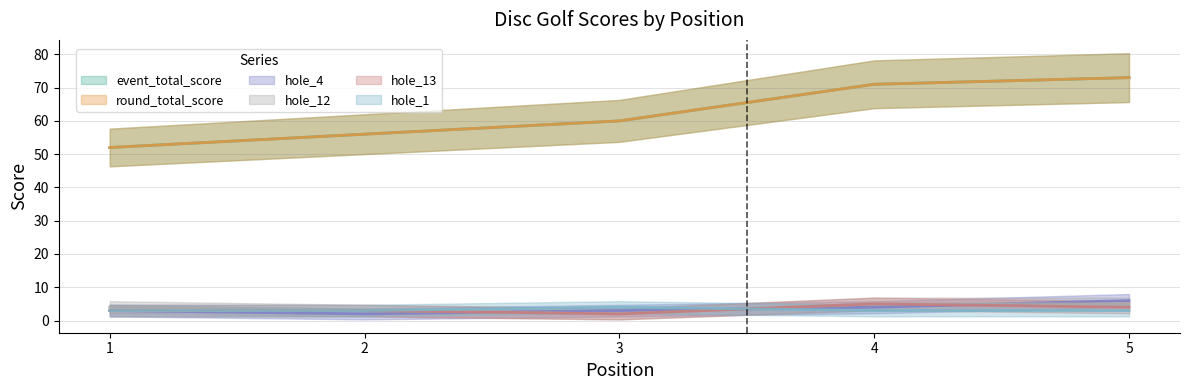

Where is hole_1 nearest to the value 3?

1